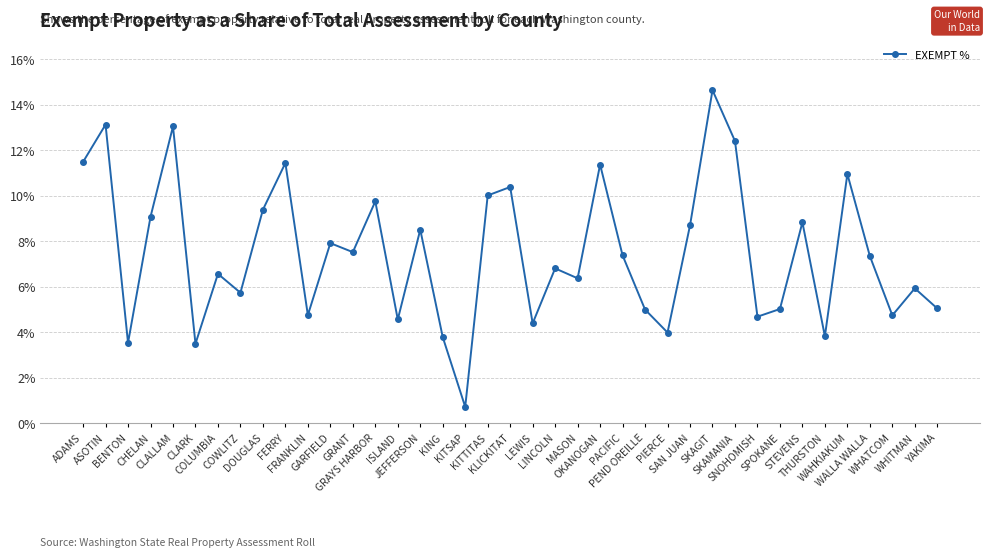

How many interior local peaks (higher than both neighbors) does the data have?

14